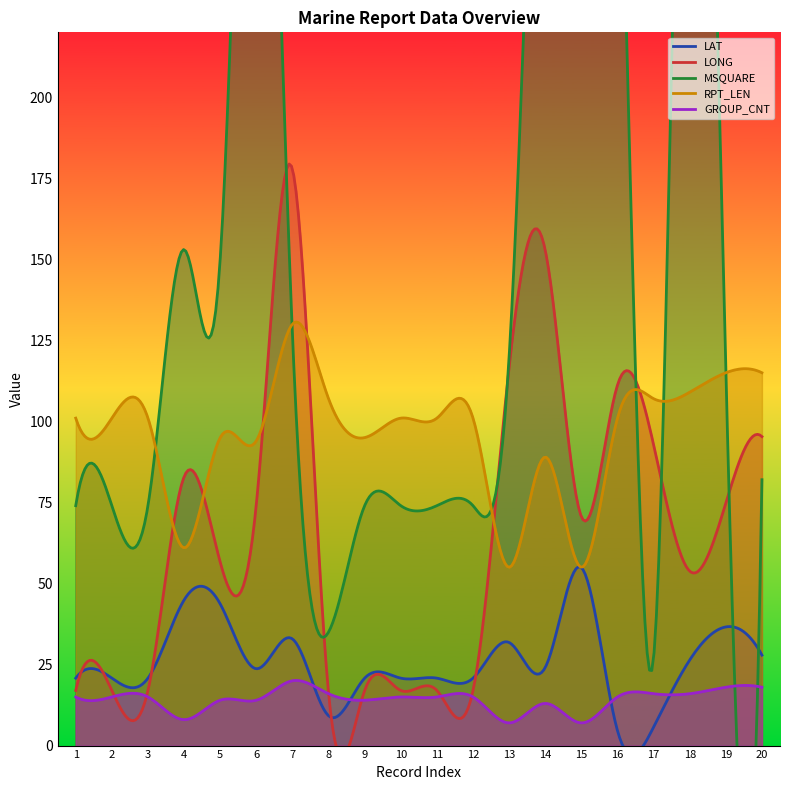

True or false: GROUP_CNT and RPT_LEN intersect in this chart.

False